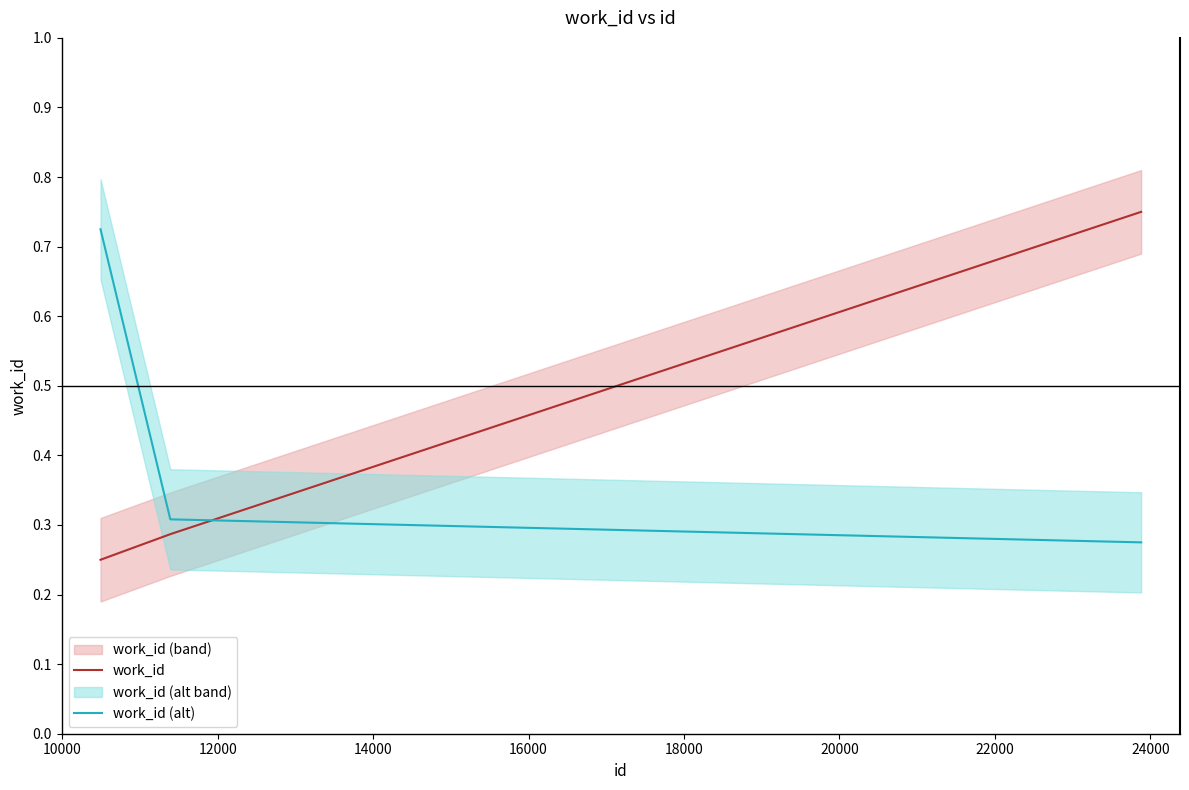

Reading left to right, extract all data points from this chart.

work_id: 0.2	0.3	0.8
work_id (alt): 0.7	0.3	0.3